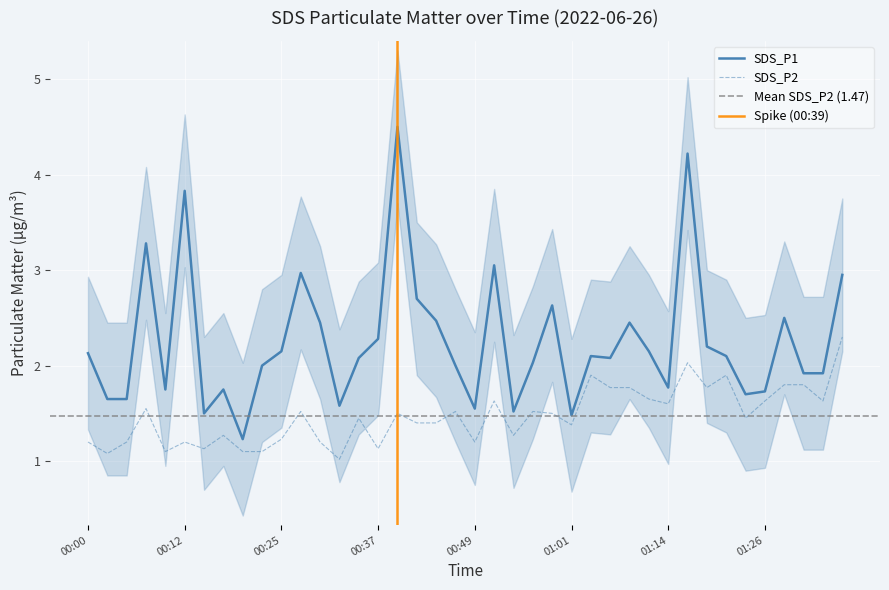

At which category does SDS_P1 reach its first local peak?

00:08